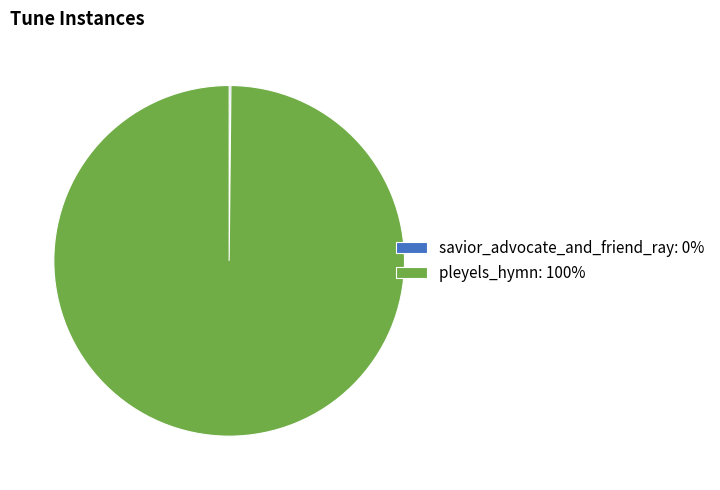

Is pleyels_hymn: 100% the majority of the pie?

Yes